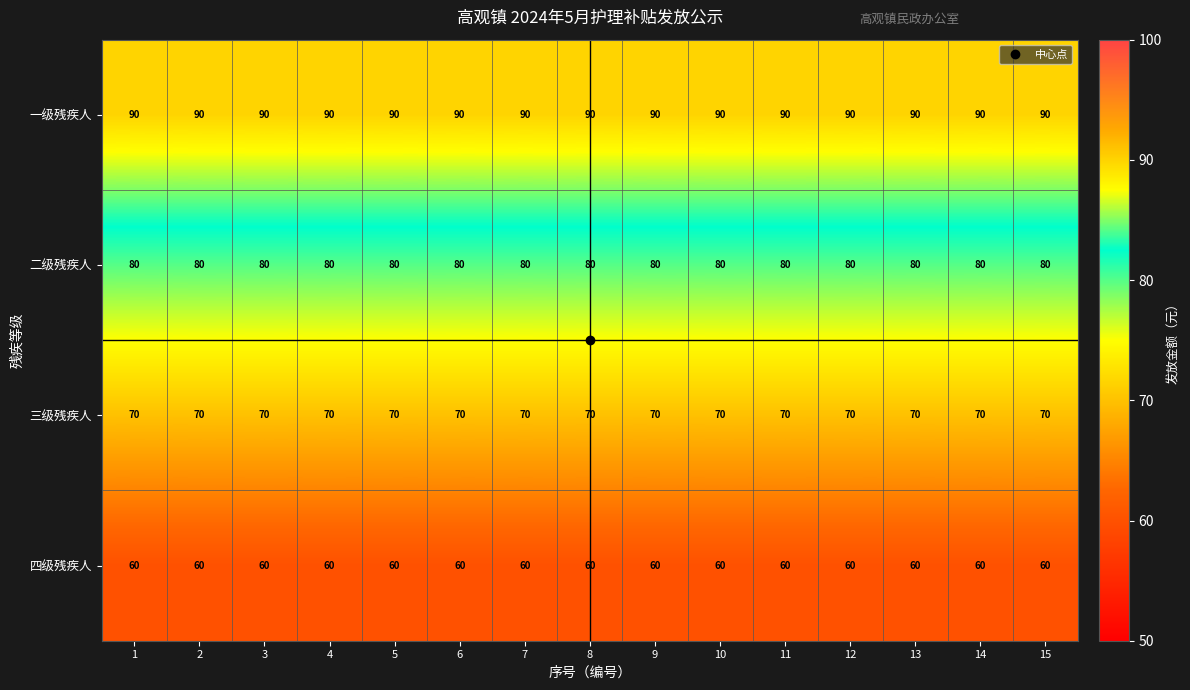

What is the maximum value shown in the chart?

90